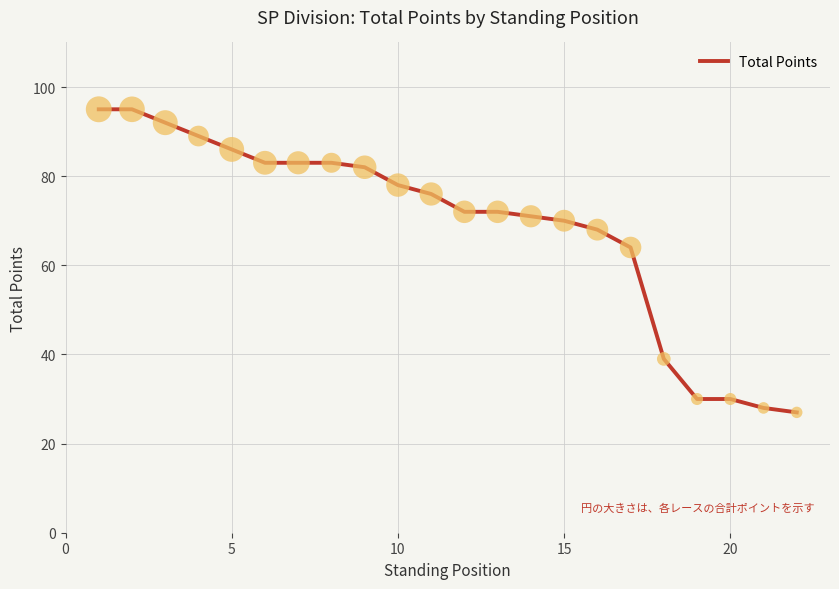

What is the smallest value displayed?

27